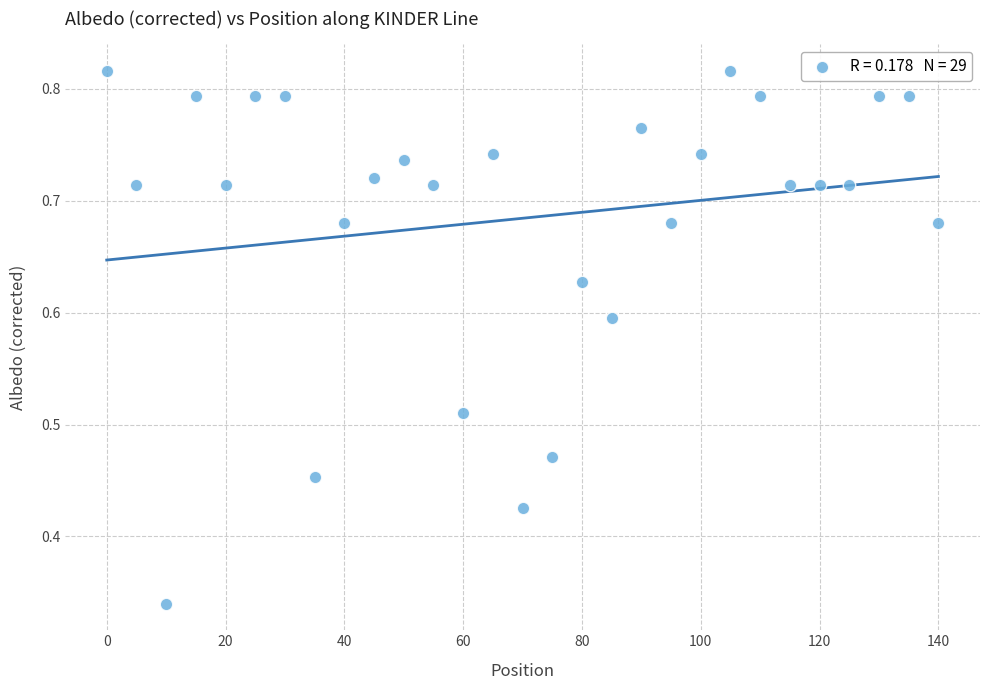

What is the range of X values (max minus min)?

140.0